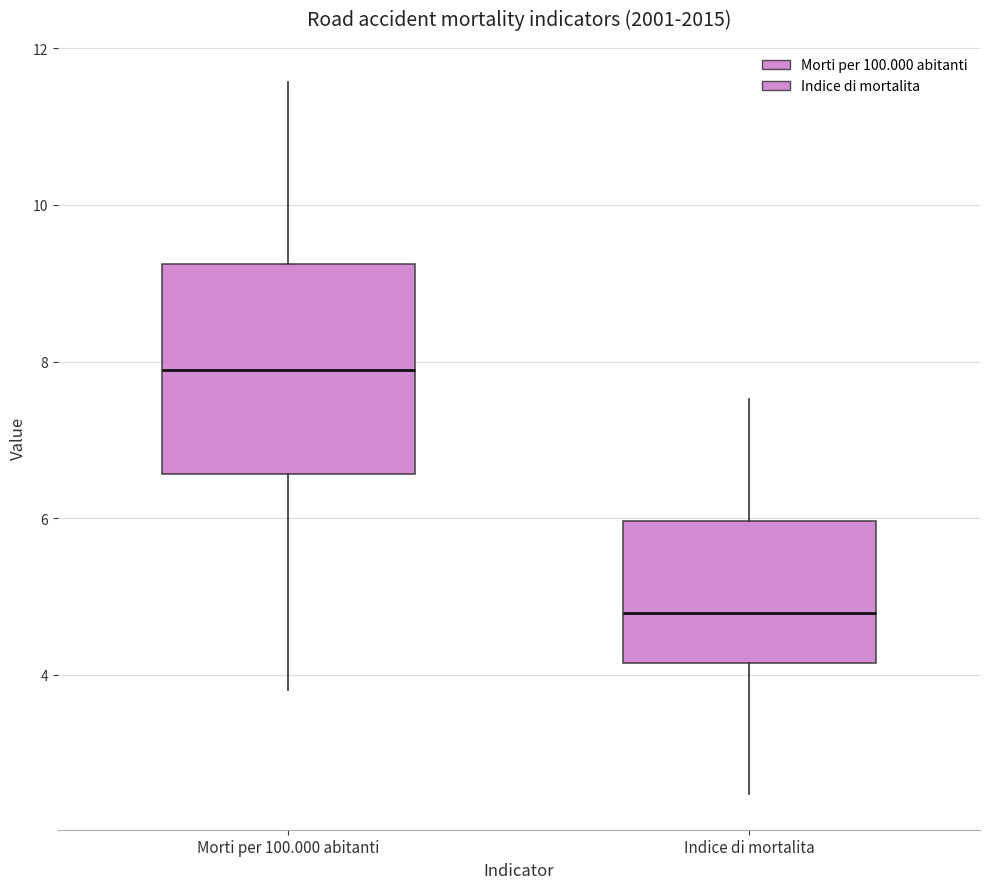

Reading left to right, transcribe this box plot: for each box, give where its median line is, the range the box spans, and where its two whiskers end, as read against the y-axis. The values are not printed on the chart, so give them approximately, as read against the axis.

Morti per 100.000 abitanti: median 7.8, box 6.6 to 9.2, whiskers 3.8 to 11.6
Indice di mortalita: median 4.8, box 4.2 to 6.0, whiskers 2.4 to 7.6